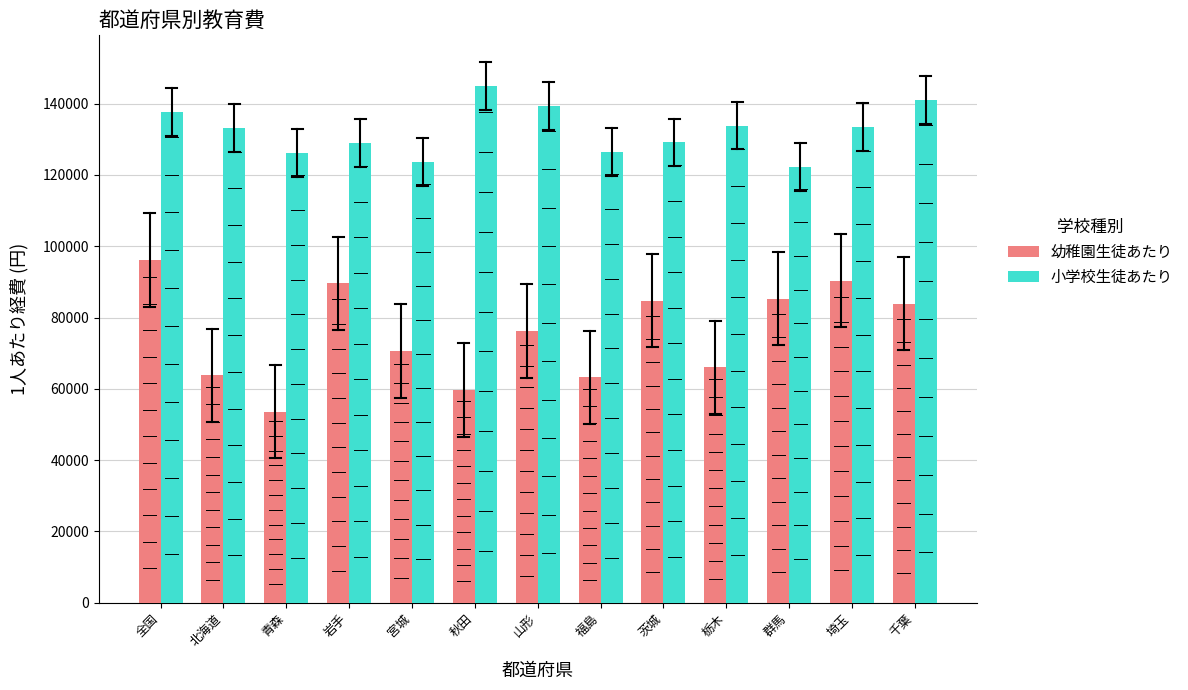

What position from the right is 栃木?

4